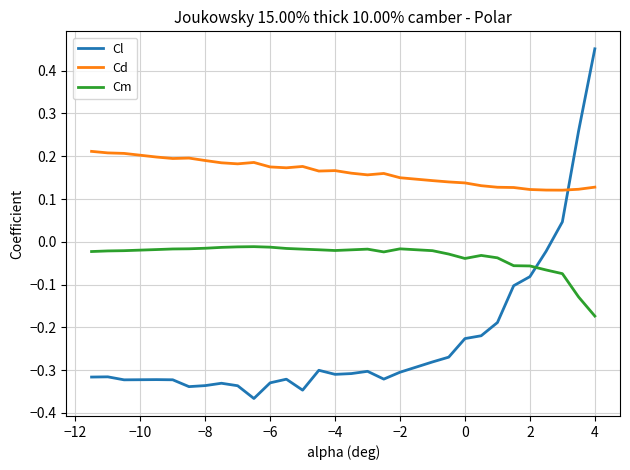

What is the difference between the maximum and minimum values in the Cl series?

0.8